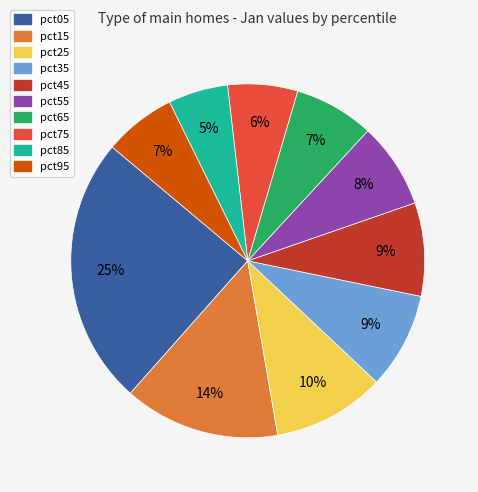

Combined, do pct55 and pct85 account for over 50%?

No